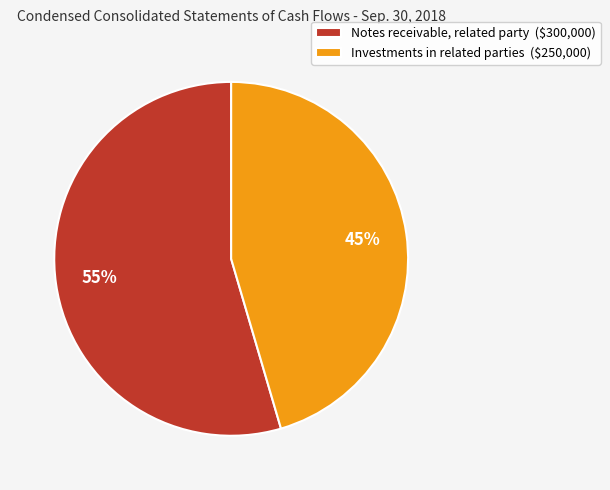

How many segments does this pie chart have?

2